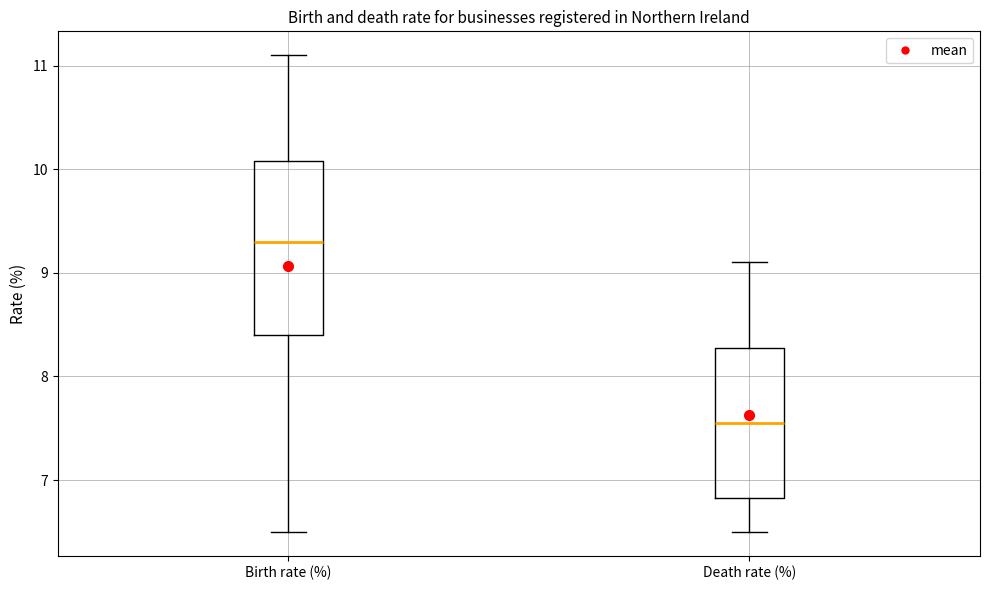

Where does the upper whisker of the box for Birth rate (%) end on the y-axis? The values are not printed on the chart, so give them approximately, as read against the axis.

11.1